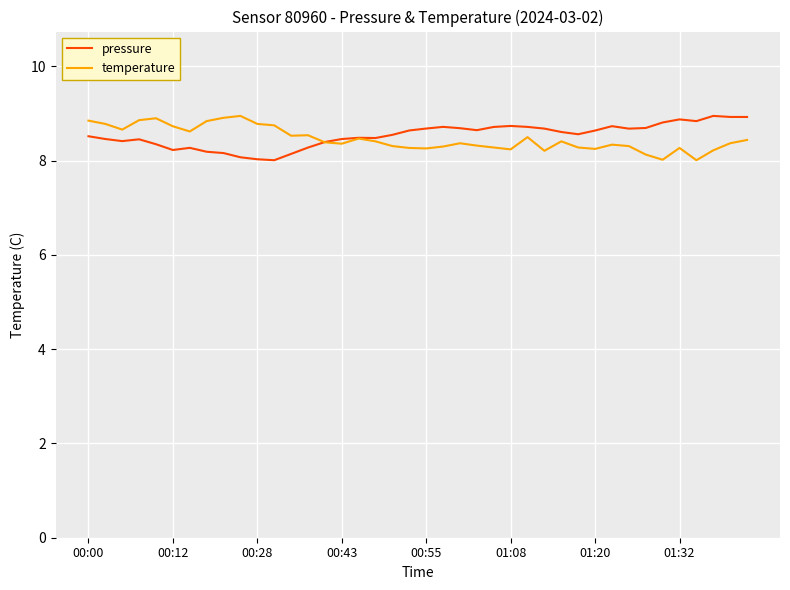

What is the lowest value of the temperature series?

8.0